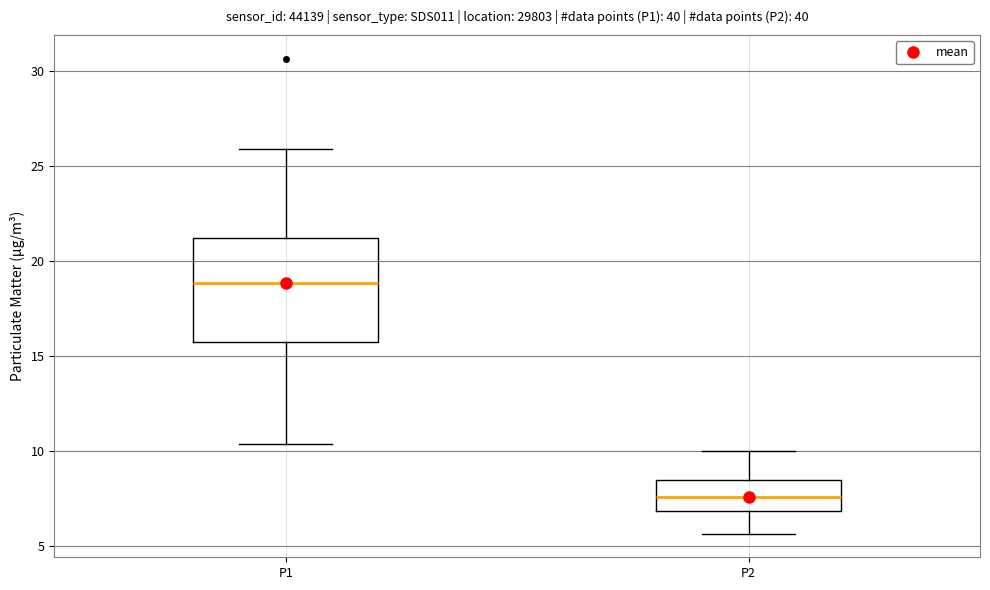

Which box's median line is the lowest?

P2